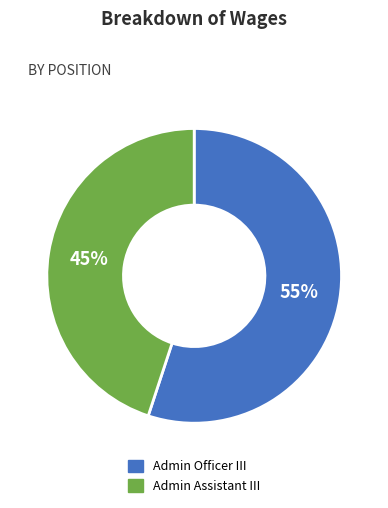

What is the largest slice in the pie chart?

Admin Officer III